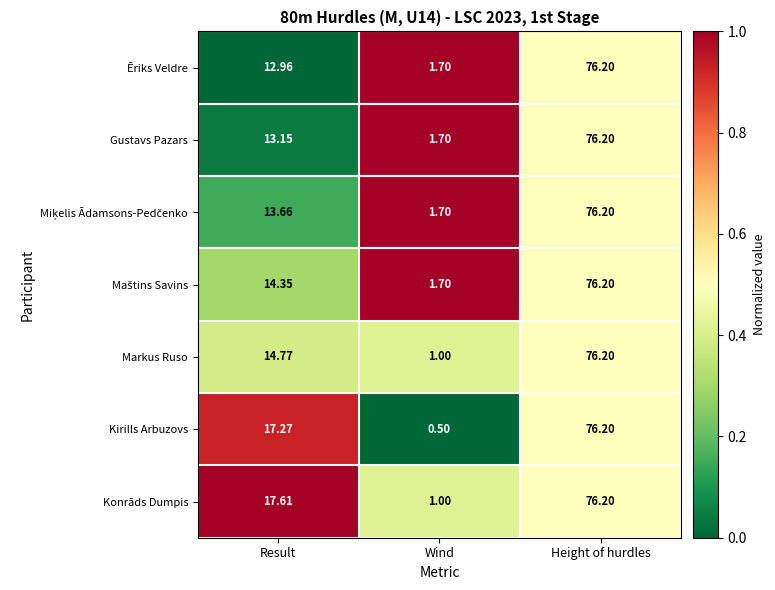

Count the number of categories in the chart.

3